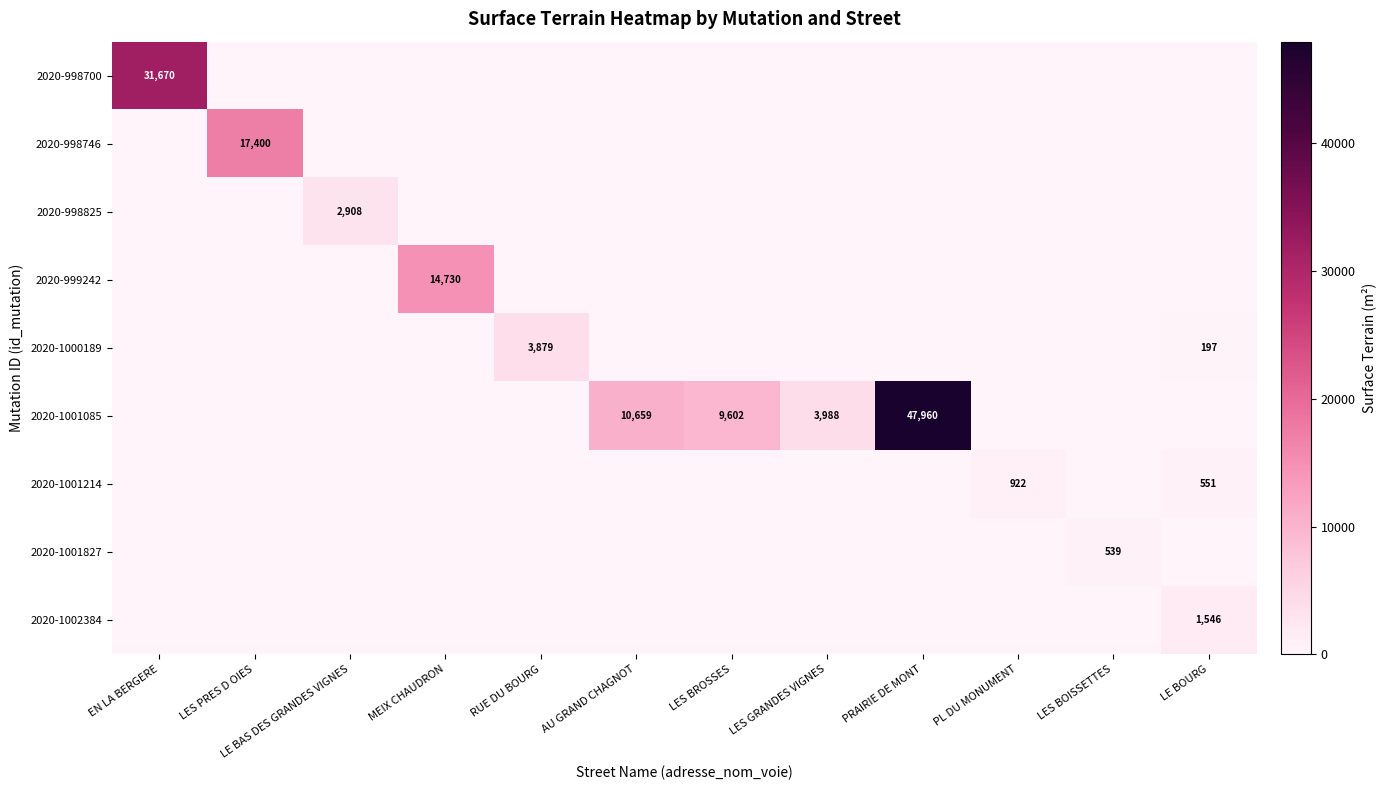

How many series are shown in this chart?

9